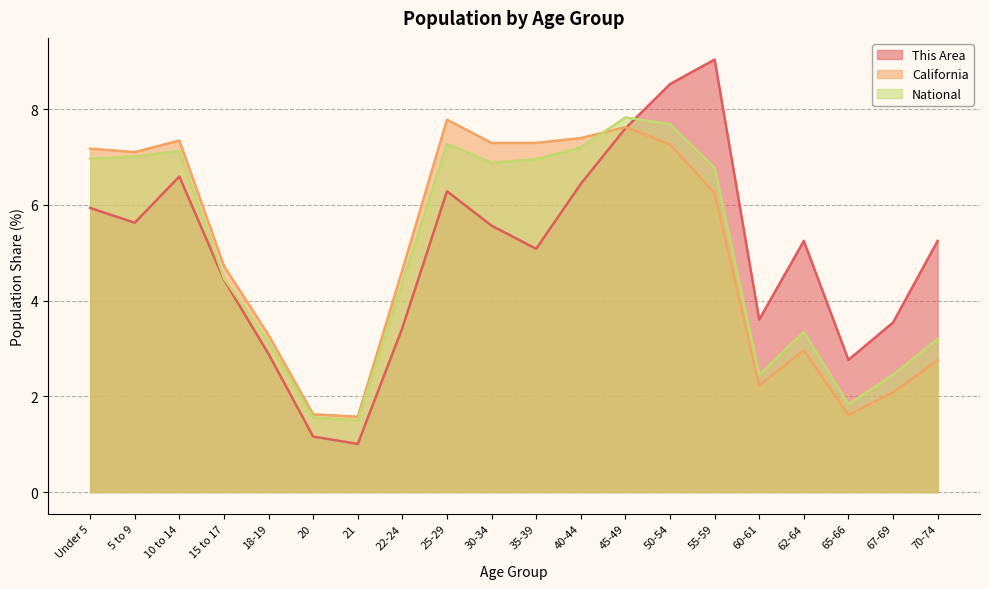

Does the chart display data point markers on the line(s)?

No